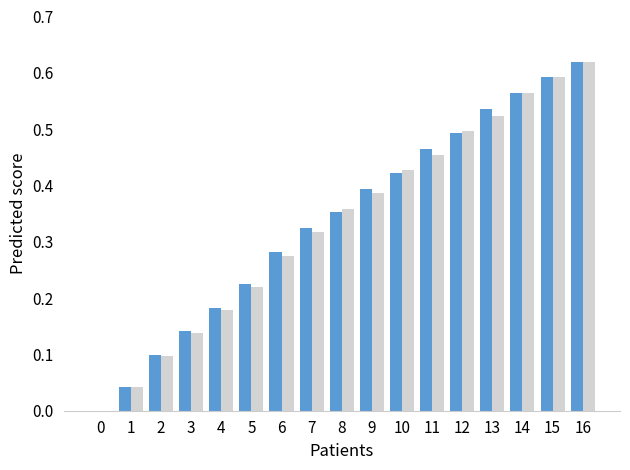

How many series are shown in this chart?

2